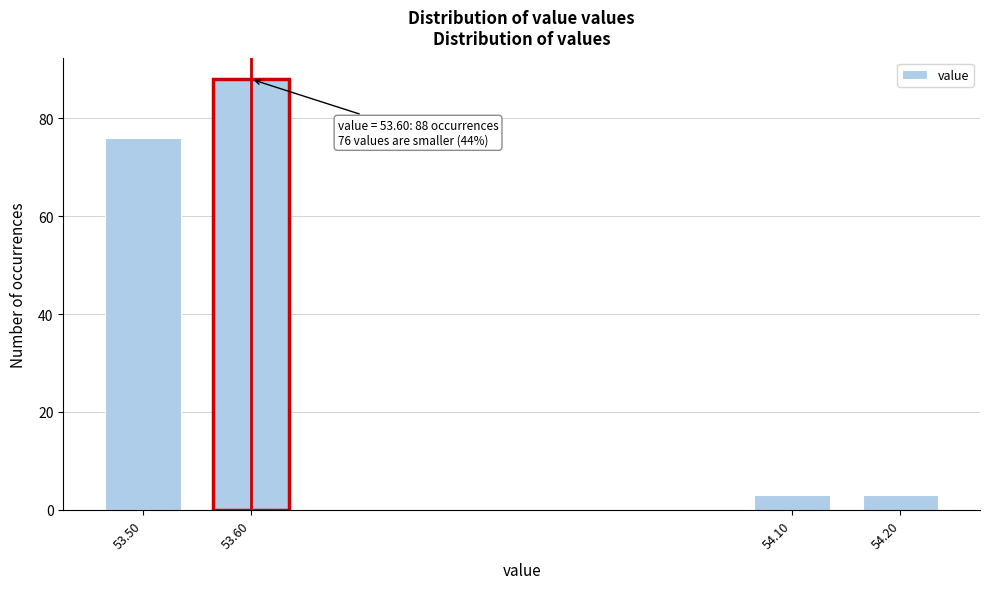

Reading left to right, extract all data points from this chart.

53.50=76	53.60=88	54.10=3	54.20=3